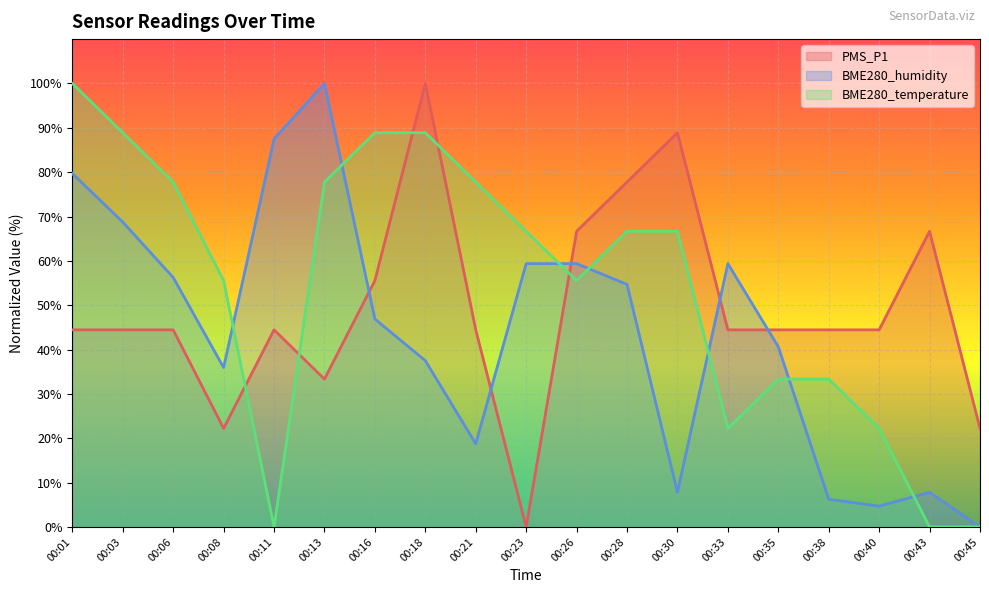

Which series has the largest total across all categories?

BME280_temperature